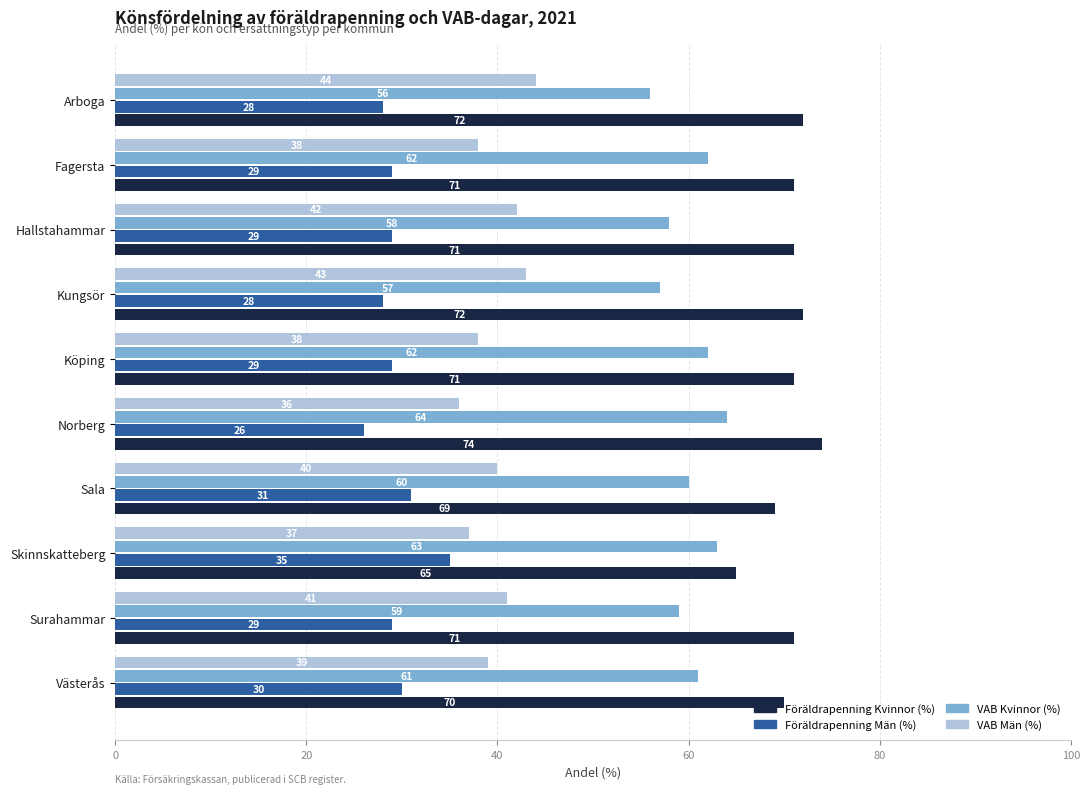

The VAB Kvinnor (%) series shows 64 at Norberg. True or false?

True